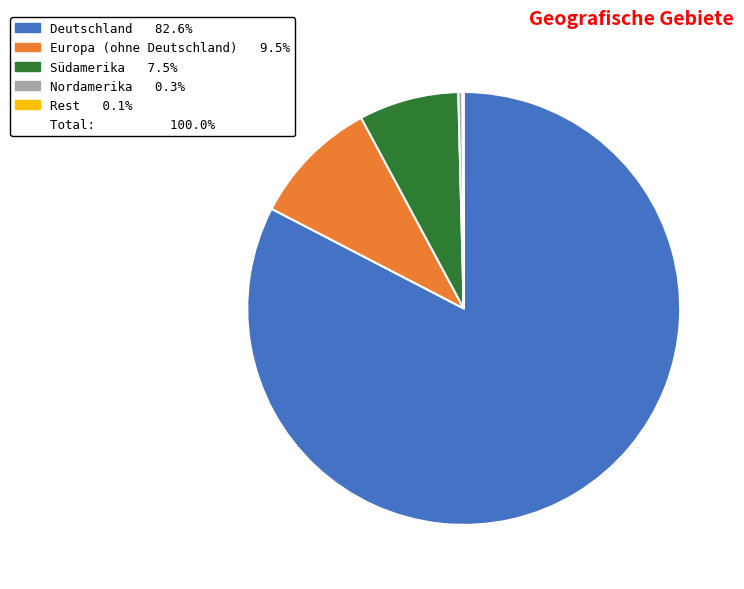

Does any single category account for the majority?

Yes